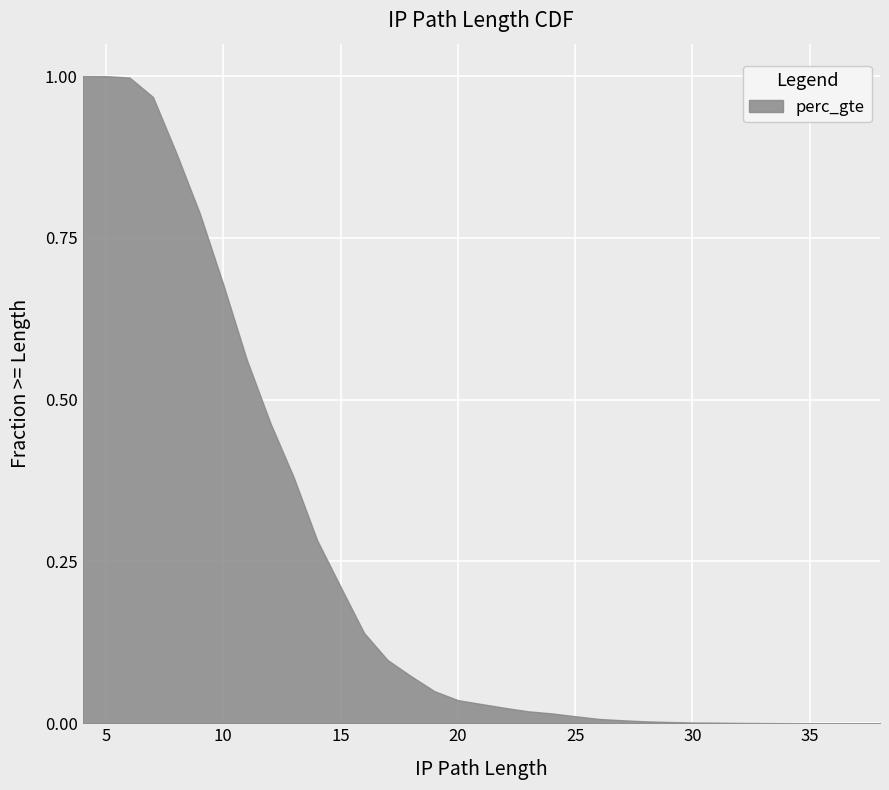

The value at 24 is 0.0. True or false?

True